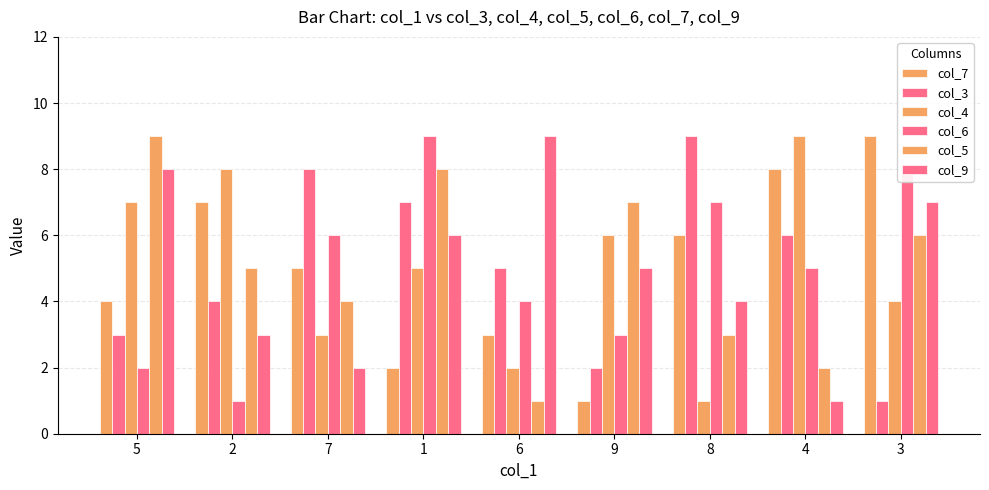

What is the difference between the maximum and second lowest values in the col_9 series?

7